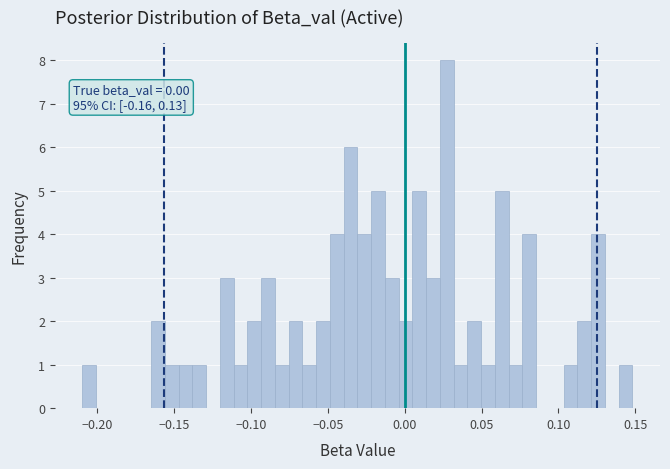

Read against the x-axis, roughly where is the centre of the tallest bar?

0.025